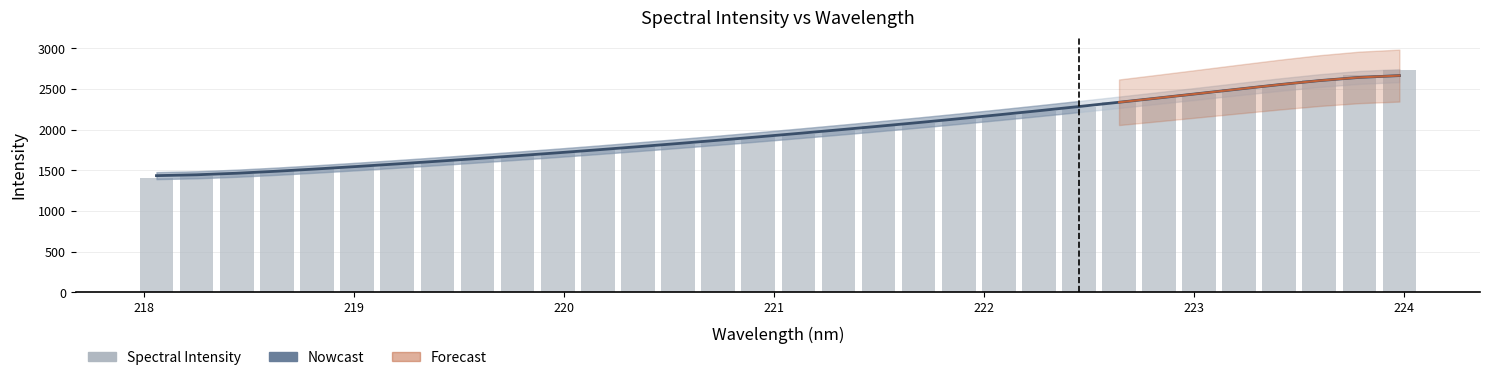

At how many categories does at least one series exceed 1733?

21